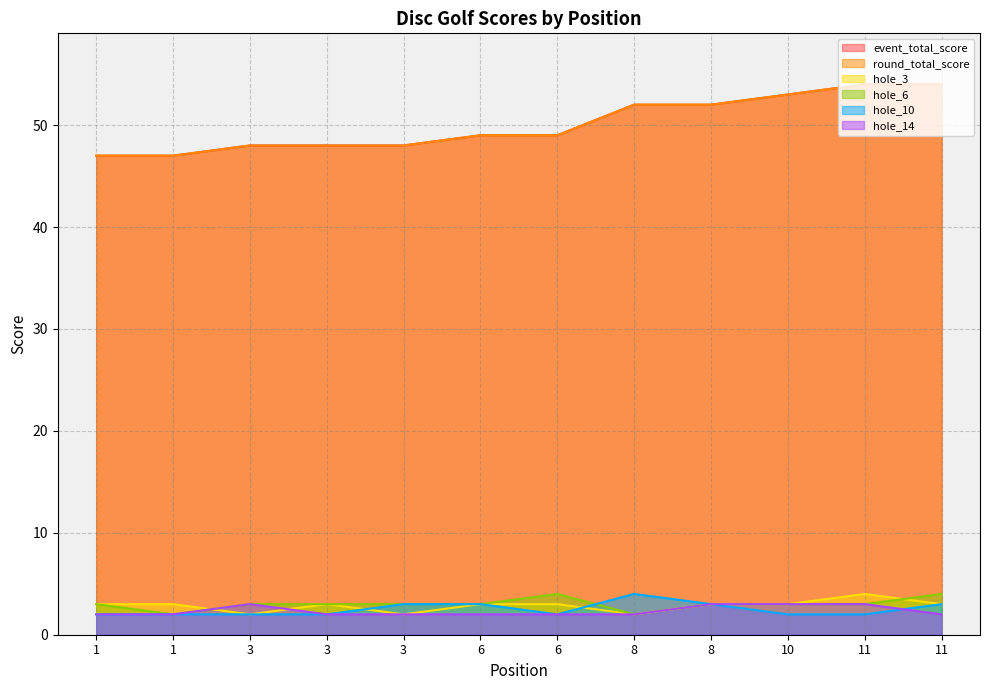

The hole_6 series shows 3 at 6. True or false?

True